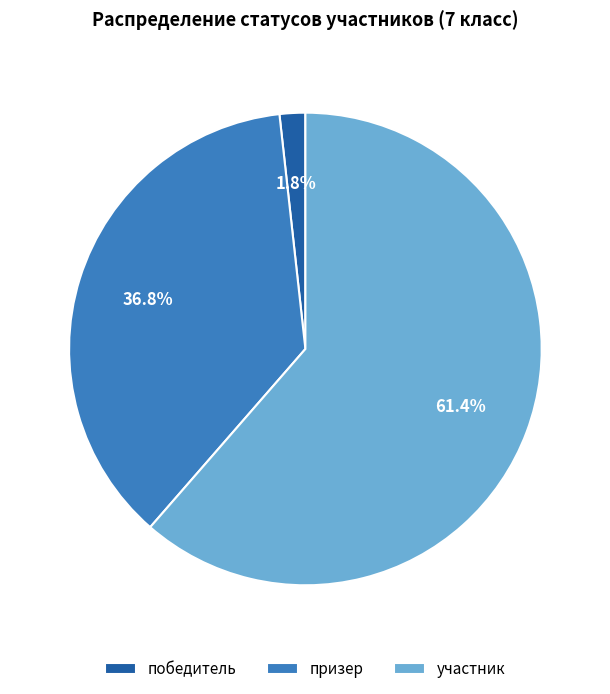

Count the number of slices in the pie.

3